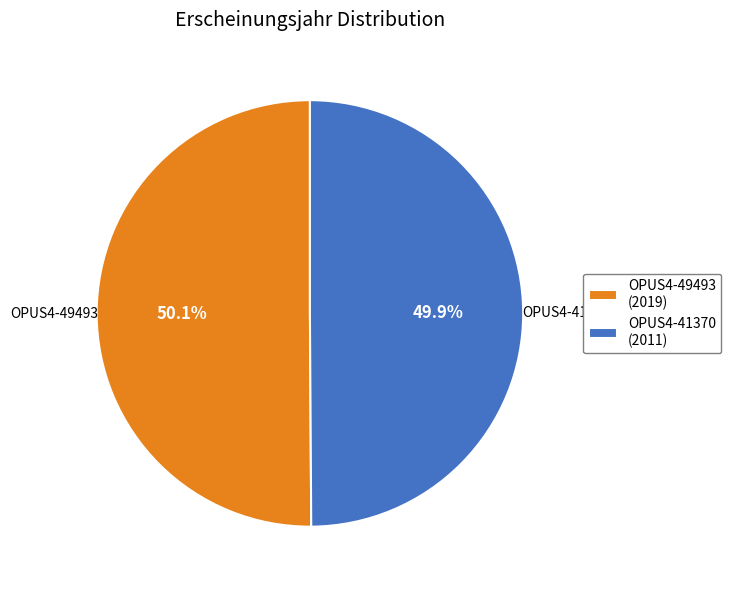

The OPUS4-41370 slice represents 57% of the pie. True or false?

False